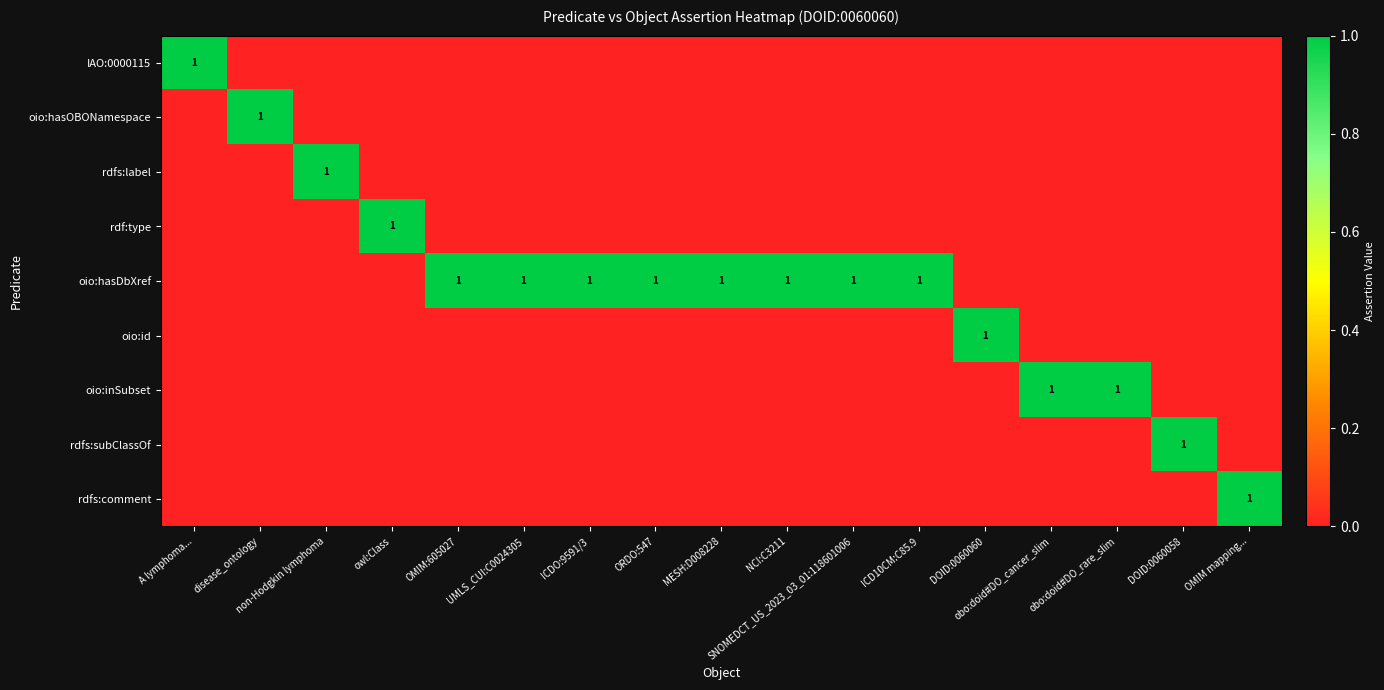

What is the sum of all oio:inSubset values?

2